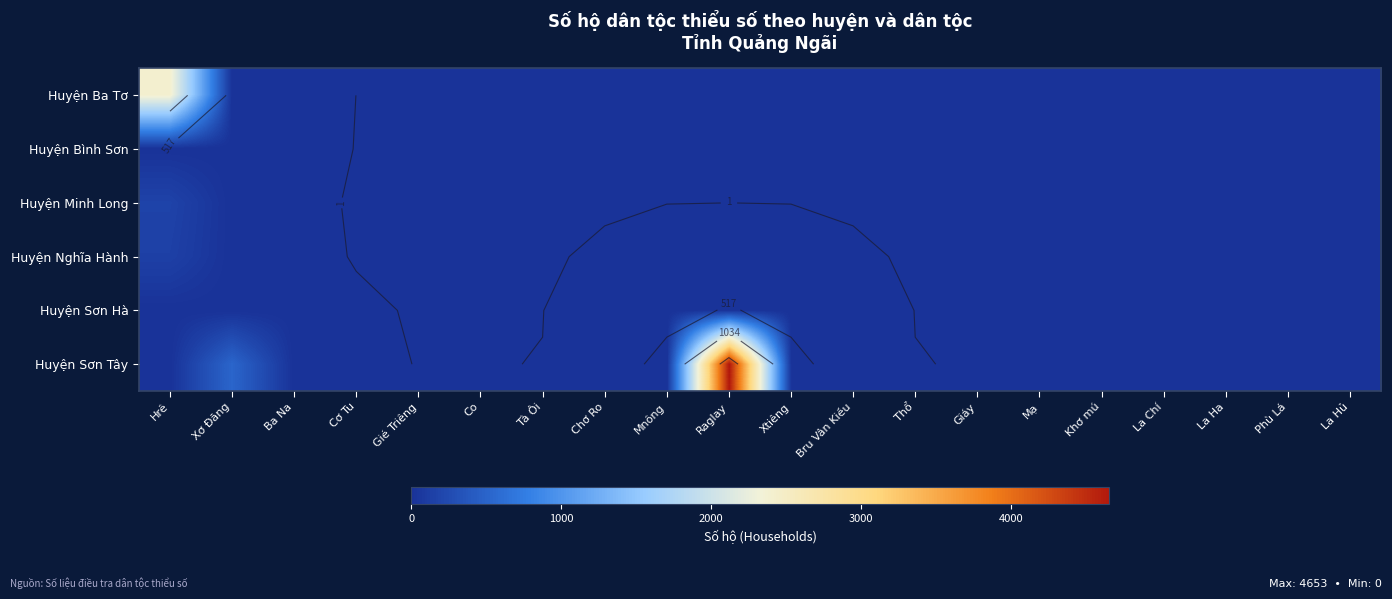

What is the maximum value shown in the chart?

4653